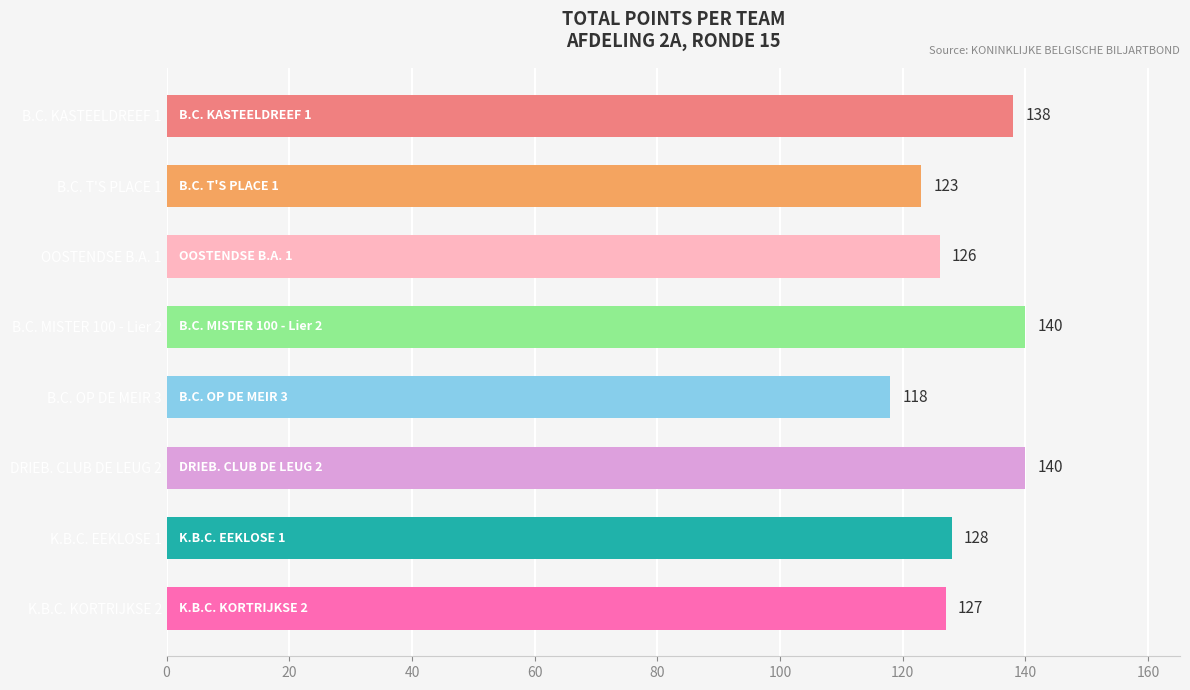

Reading top to bottom, transcribe all the data shown in this chart.

138	123	126	140	118	140	128	127